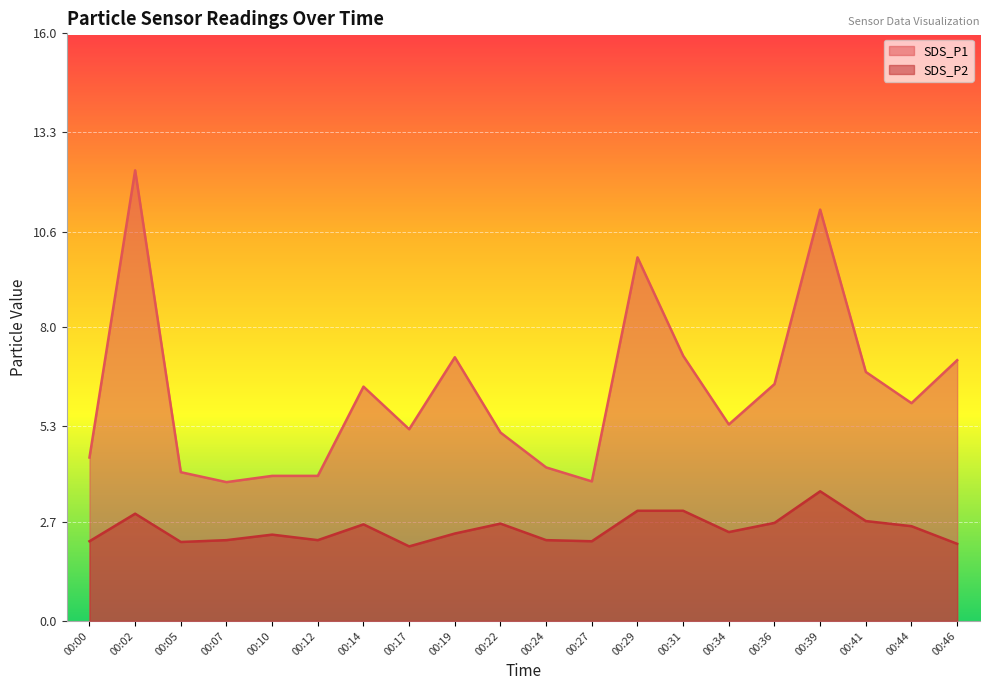

Which category has the lowest value in the SDS_P2 series?

00:17